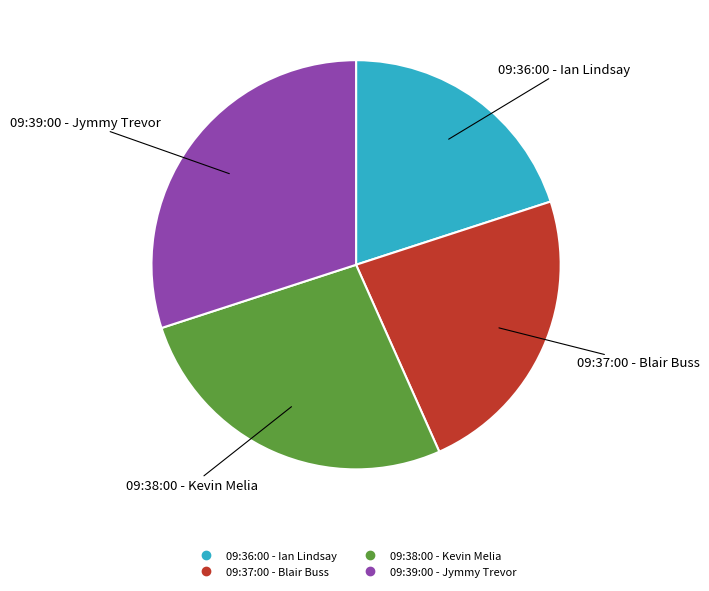

True or false: 09:39:00 - Jymmy Trevor accounts for 30% of the total.

True